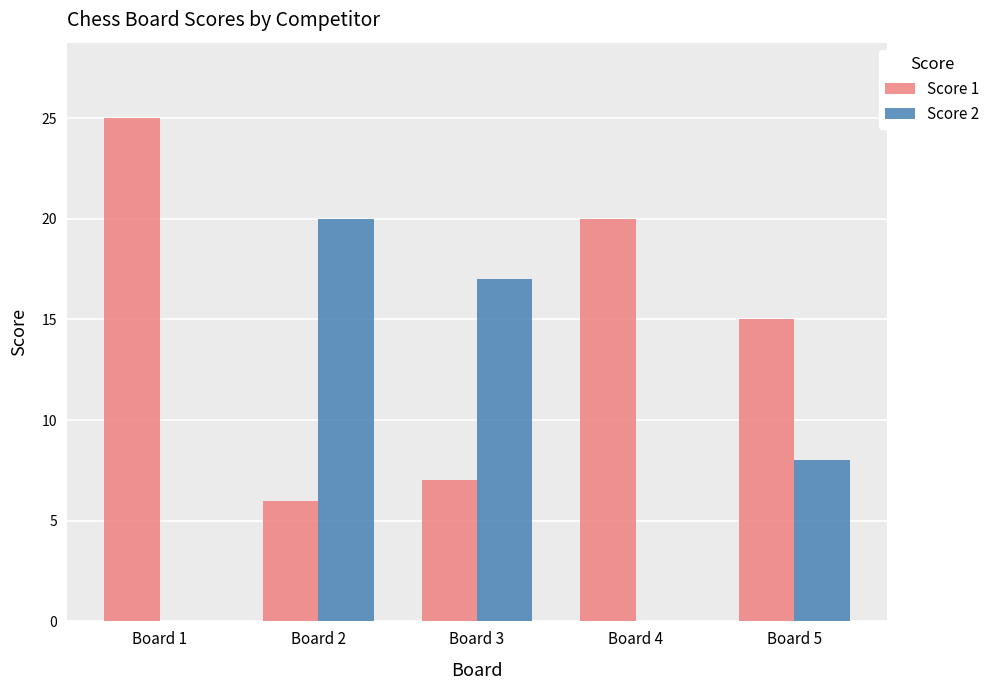

Which category has the highest value across all series?

Board 1